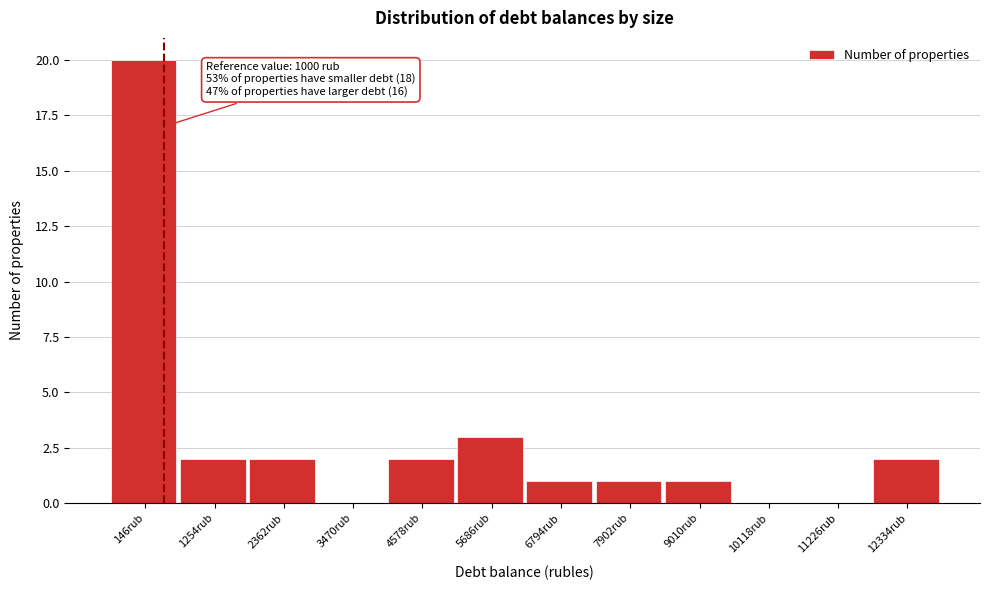

Reading left to right, extract all data points from this chart.

146rub=20	1254rub=2	2362rub=2	3470rub=0	4578rub=2	5686rub=3	6794rub=1	7902rub=1	9010rub=1	10118rub=0	11226rub=0	12334rub=2